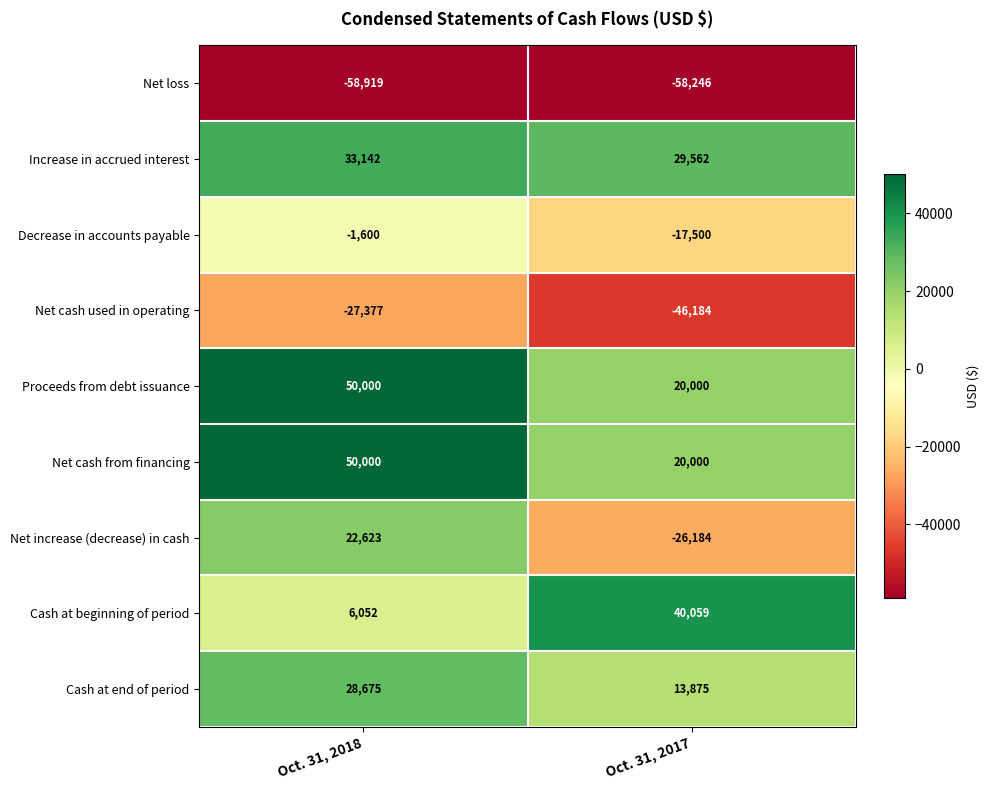

Between Oct. 31, 2018 and Oct. 31, 2017, which series saw the biggest shift?

Net increase (decrease) in cash